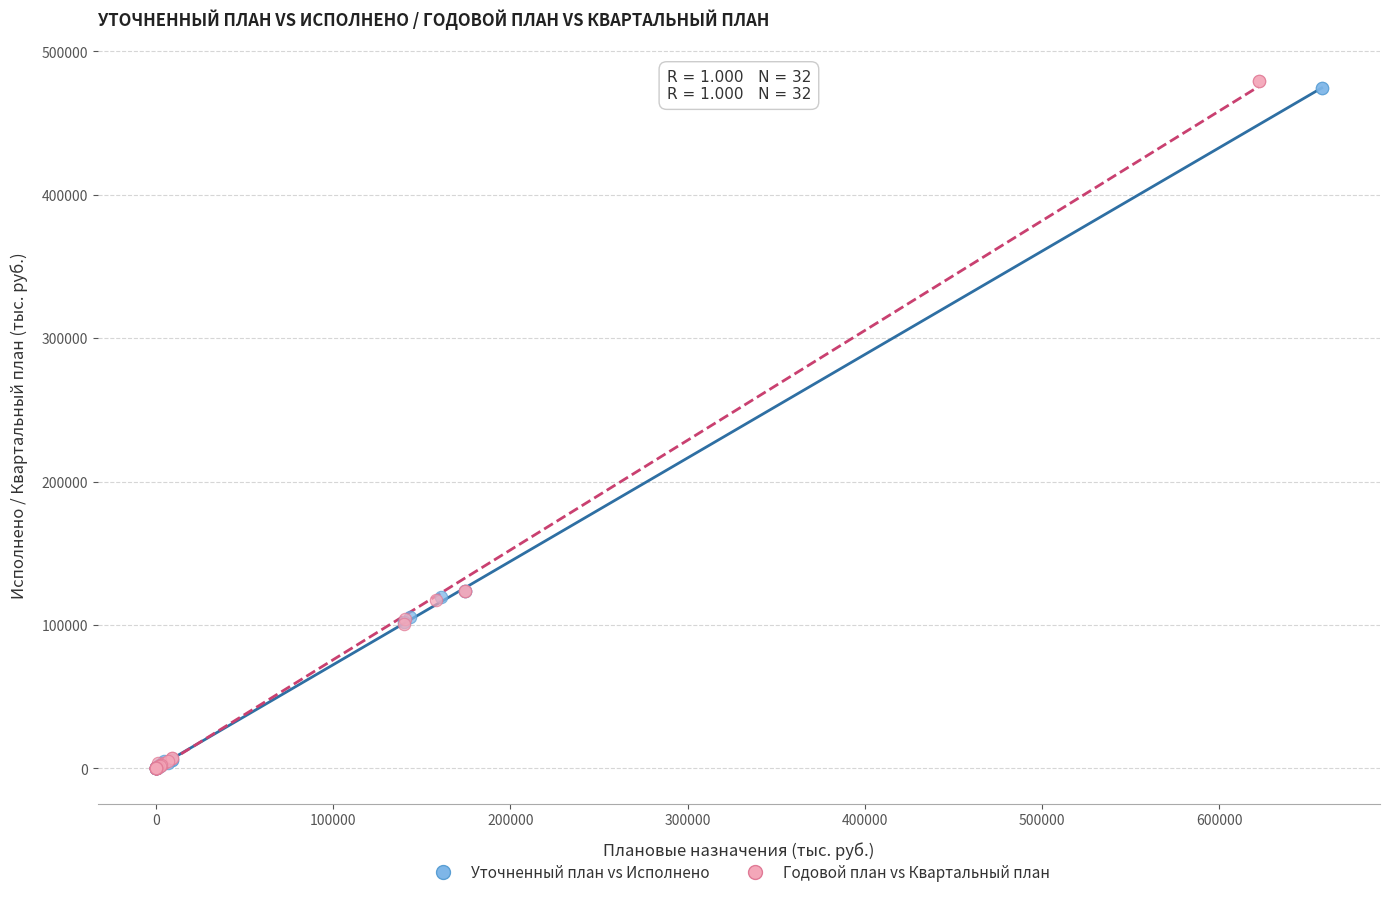

Which series has the largest Y range (max minus min)?

Годовой план vs Квартальный план